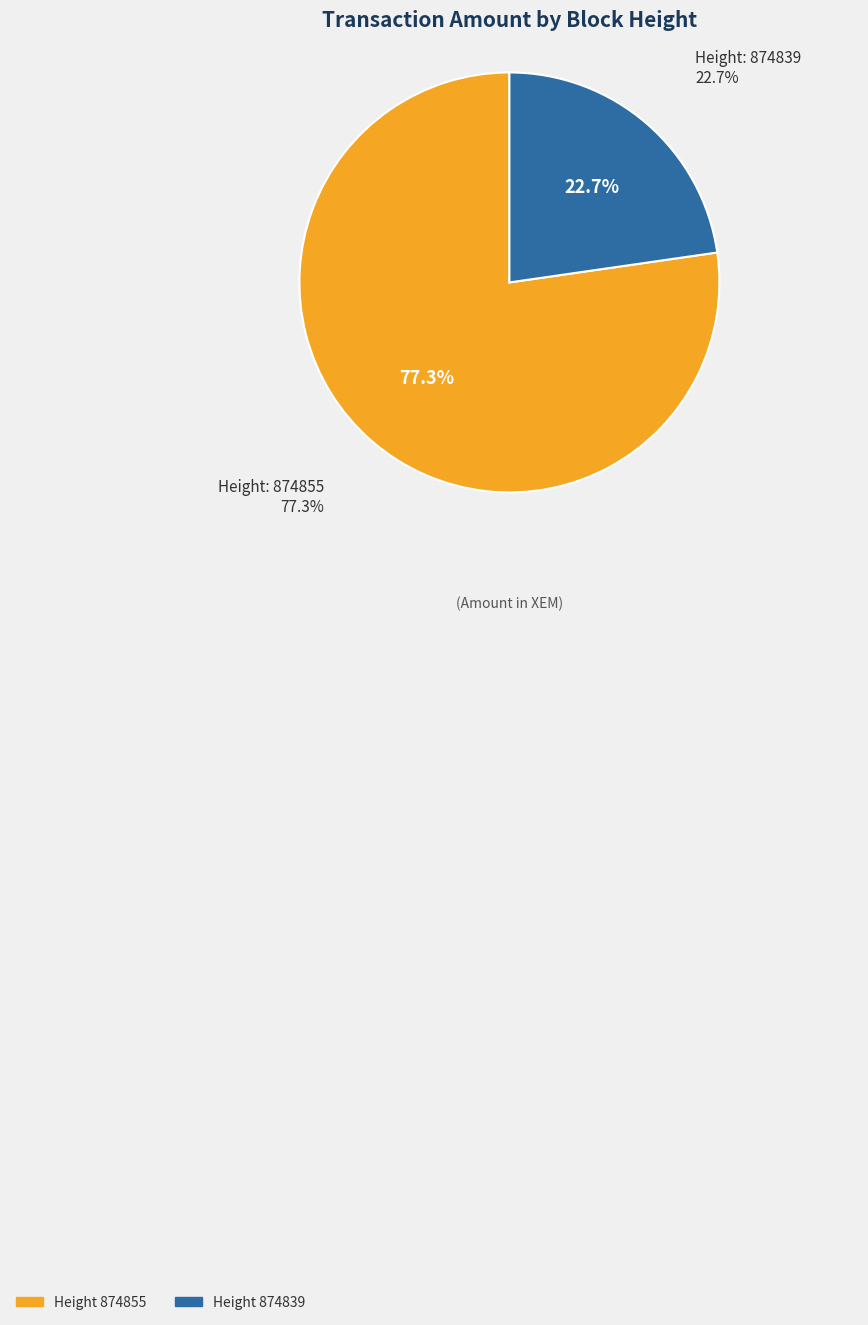

What is the total percentage of 874855 and 874839?

100.0%